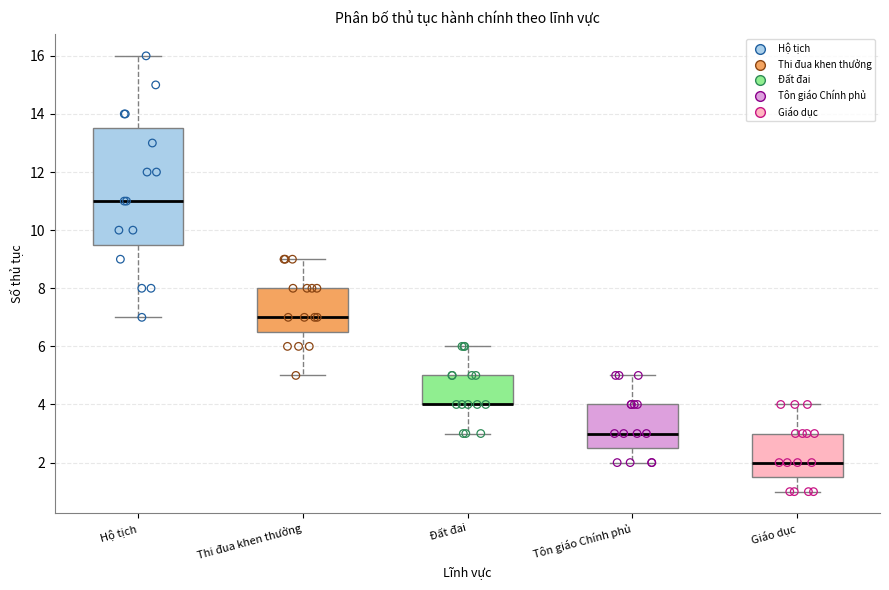

Reading left to right, transcribe this box plot: for each box, give where its median line is, the range the box spans, and where its two whiskers end, as read against the y-axis. The values are not printed on the chart, so give them approximately, as read against the axis.

Hộ tịch: median 11.0, box 9.6 to 13.6, whiskers 7.0 to 16.0
Thi đua khen thưởng: median 7.0, box 6.6 to 8.0, whiskers 5.0 to 9.0
Đất đai: median 4.0 (drawn on the box's lower edge), box 4.0 to 5.0, whiskers 3.0 to 6.0
Tôn giáo Chính phủ: median 3.0, box 2.6 to 4.0, whiskers 2.0 to 5.0
Giáo dục: median 2.0, box 1.6 to 3.0, whiskers 1.0 to 4.0